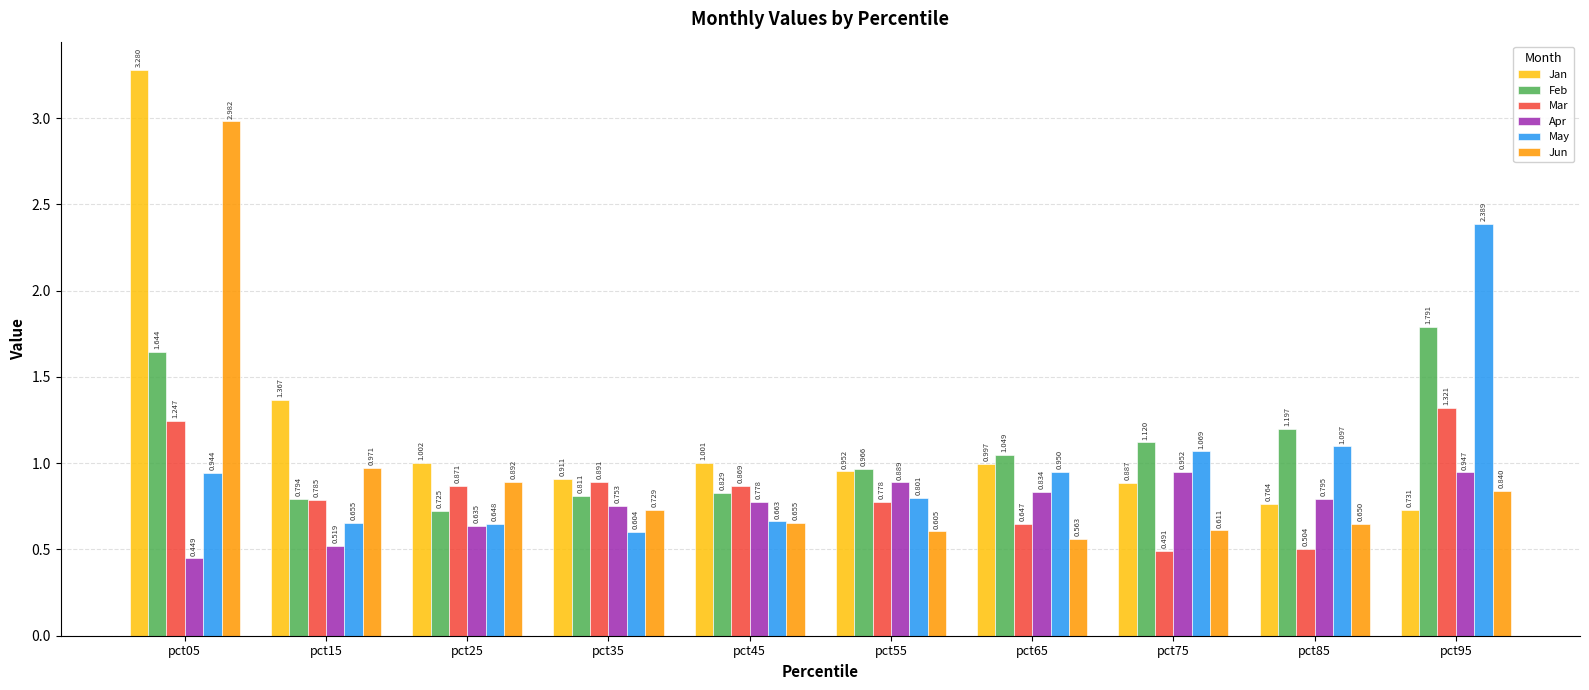

The May series shows 1.6 at pct75. True or false?

False